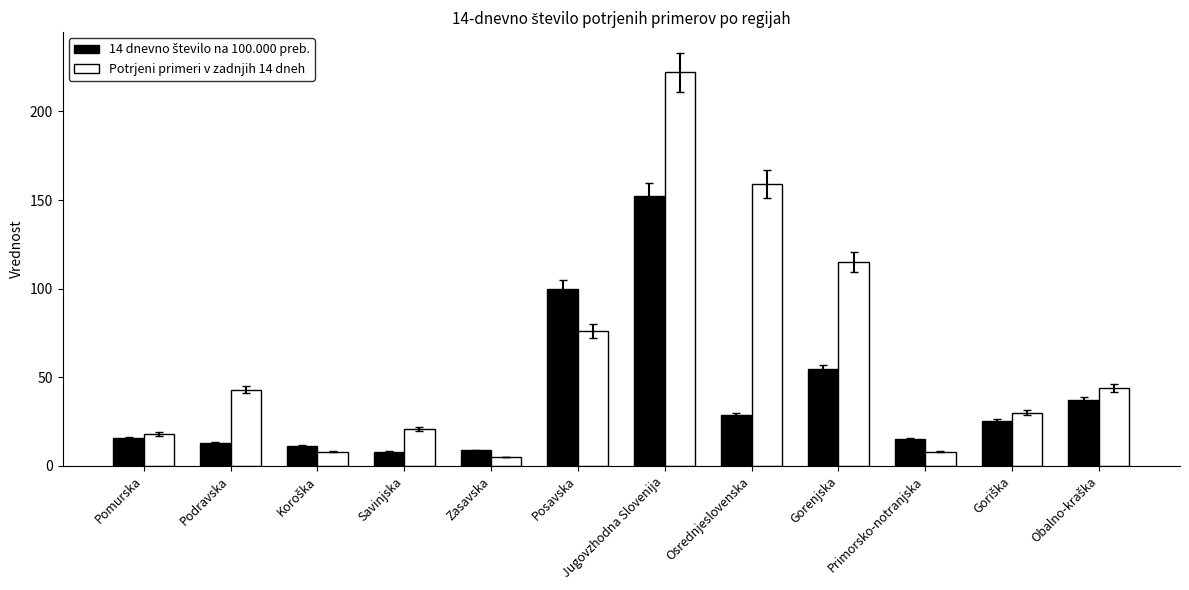

What is the maximum value for Potrjeni primeri v zadnjih 14 dneh?

222.0